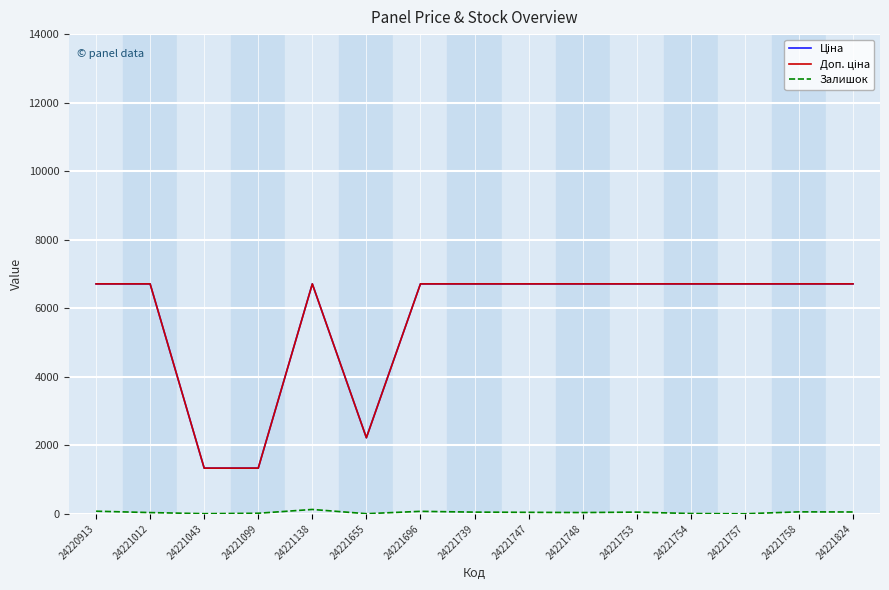

Does the chart have visible grid lines?

Yes